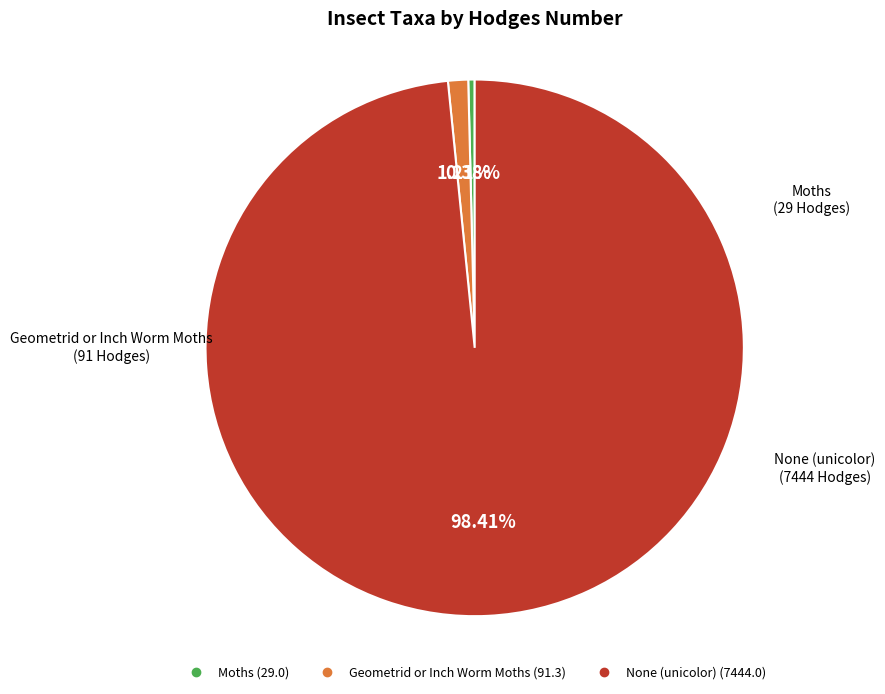

Which slice is the largest?

None (unicolor)